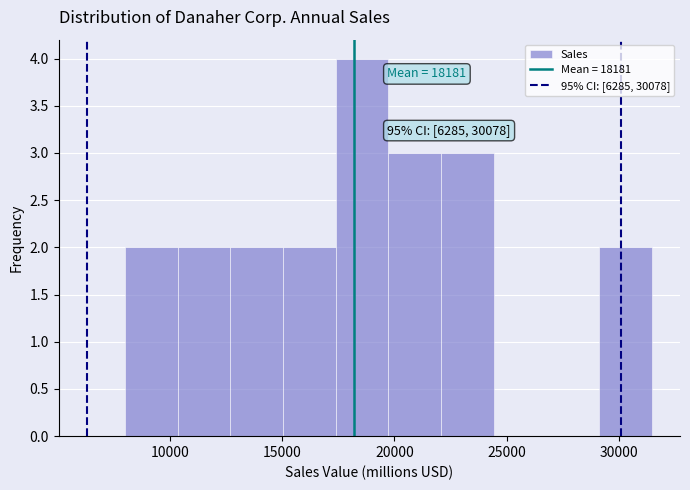

Over which range of the x-axis is the bar tallest?

17500 to 19500